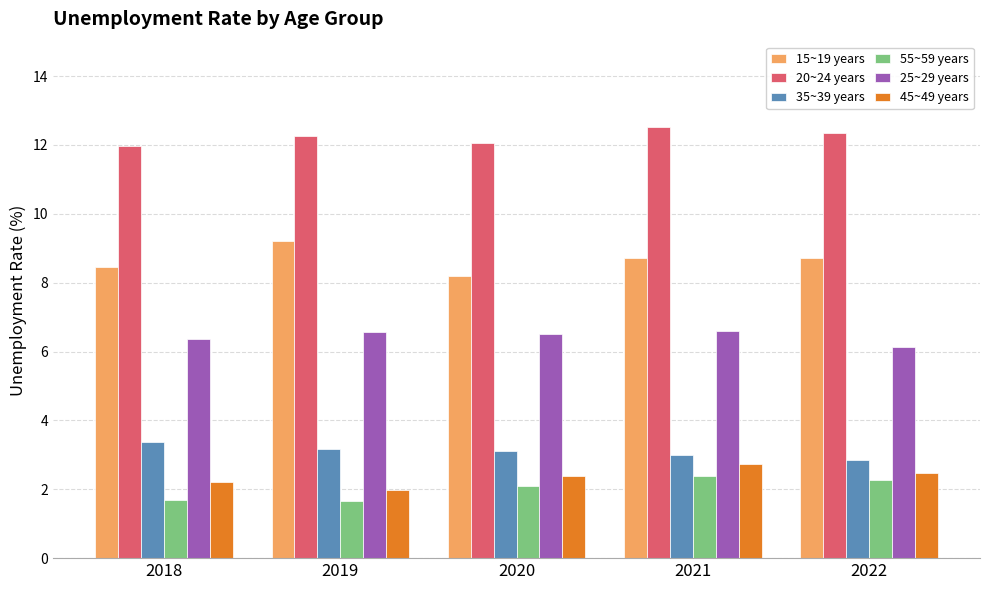

Which series has the largest range (max minus min)?

15~19 years